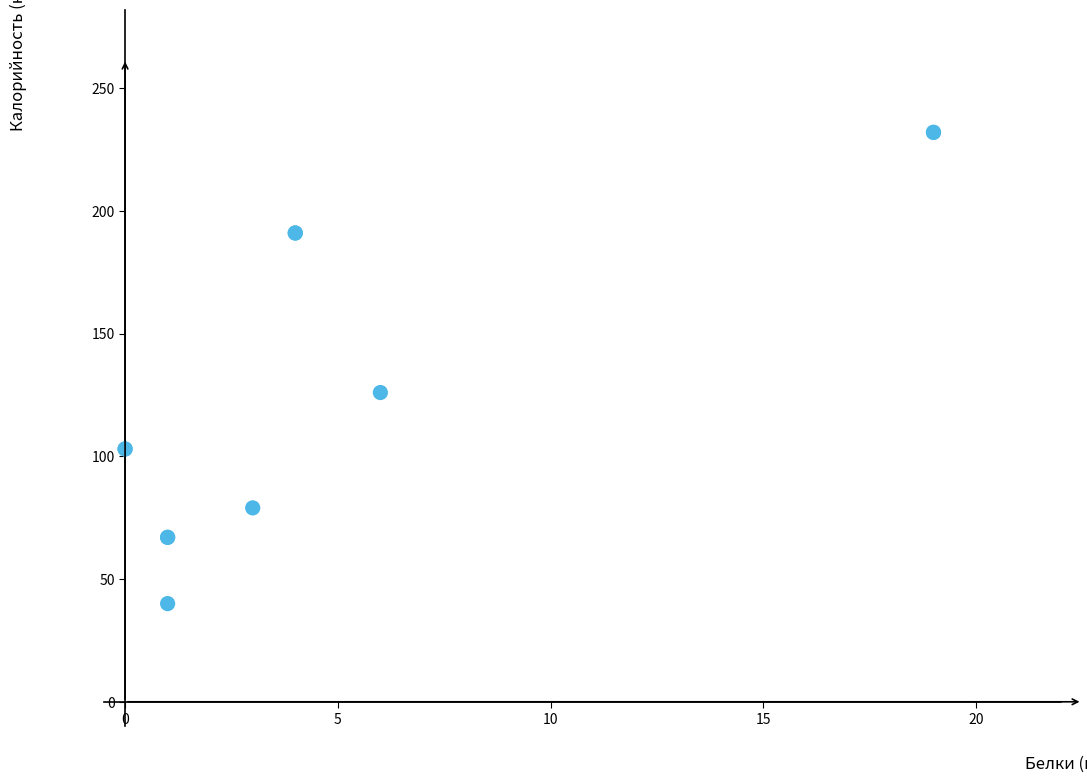

What Y value in the scatter plot is closest to 136?

126